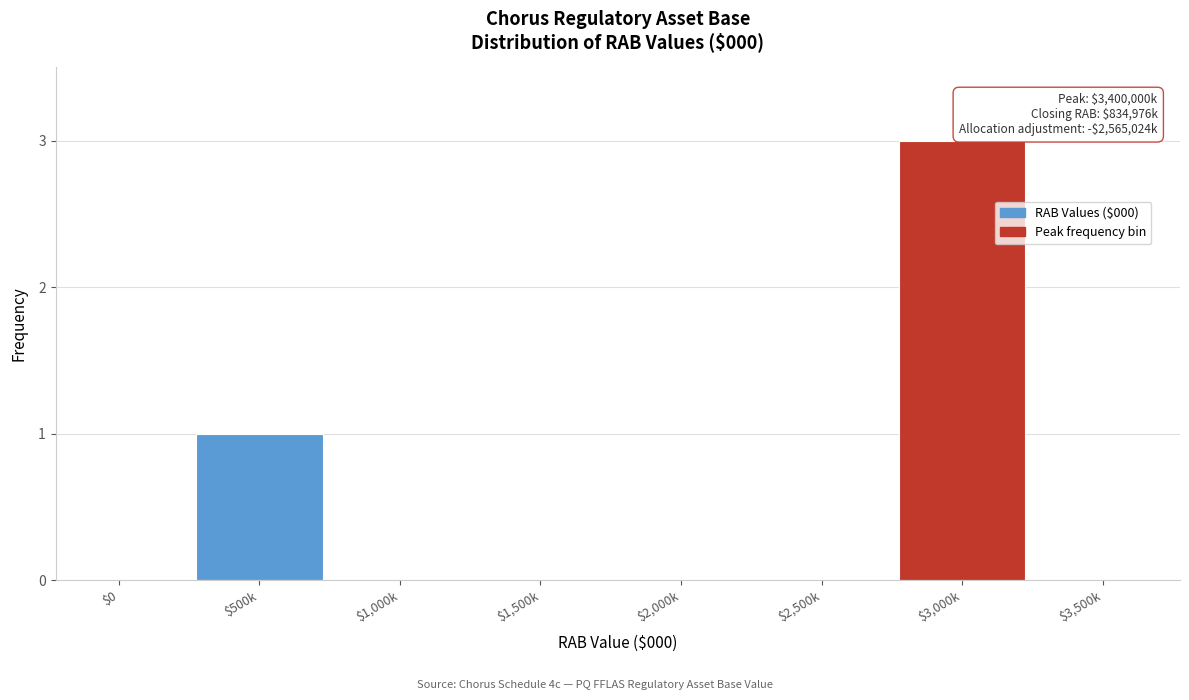

Is it true that the value at $3,000k is 2?

False